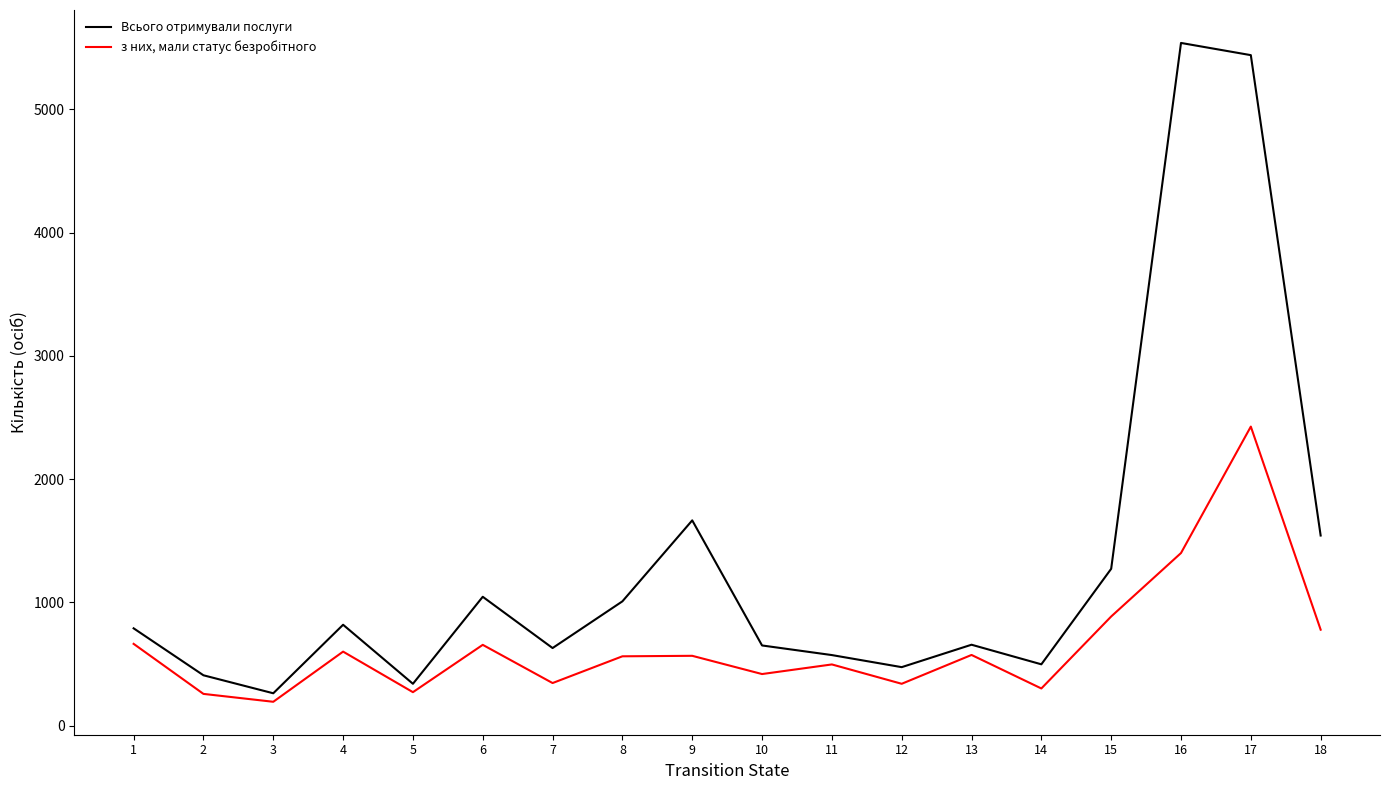

What is the maximum value for Всього отримували послуги?

5540